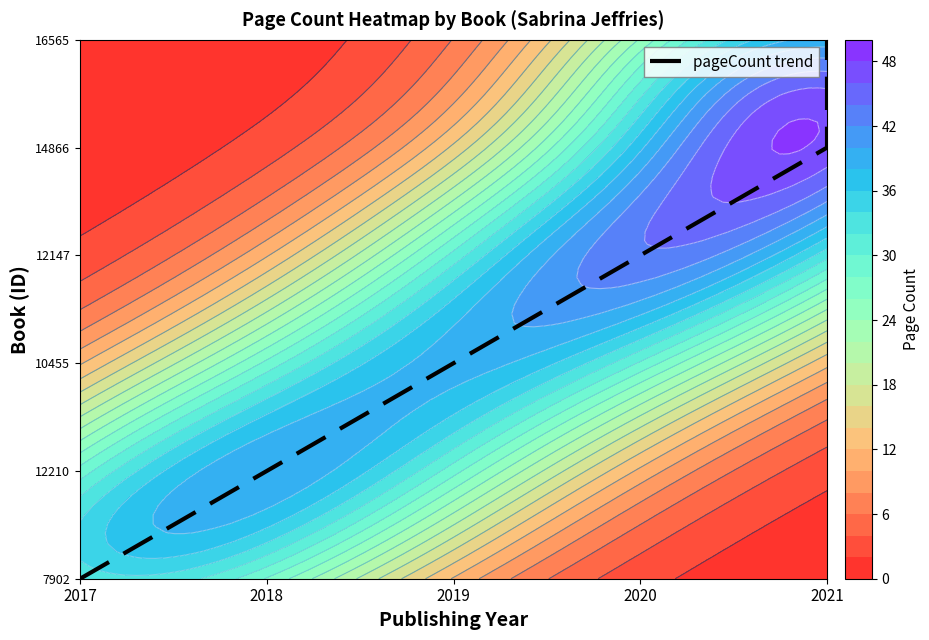

How many values are between 1 and 4?

4